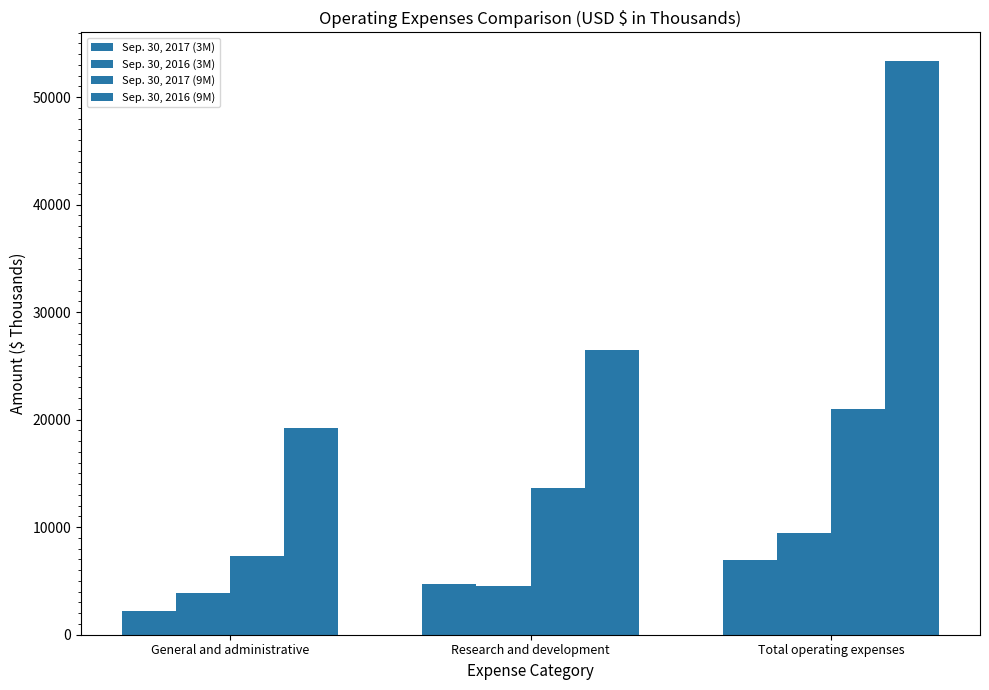

How many bars are there in total?

12